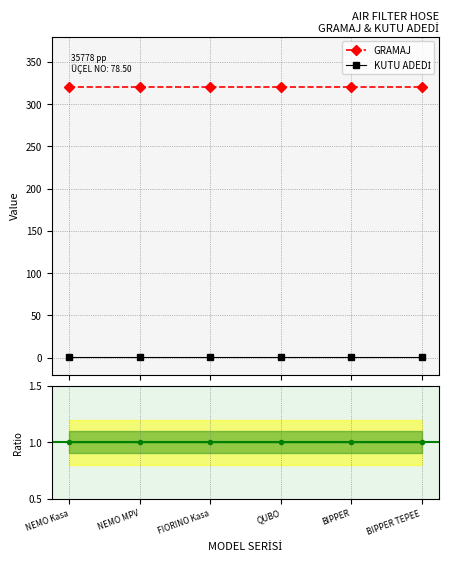

Reading left to right, list all the values displayed in this chart.

GRAMAJ: 320	320	320	320	320	320
KUTU ADEDİ: 1	1	1	1	1	1